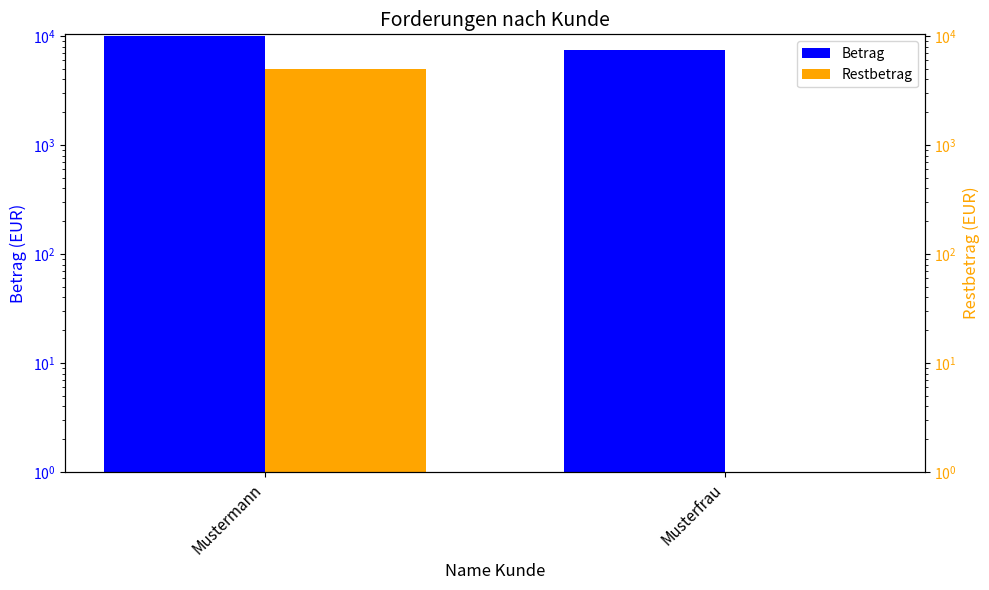

Reading left to right, transcribe all the data shown in this chart.

Betrag: 10000	7500
Restbetrag: 5000	0